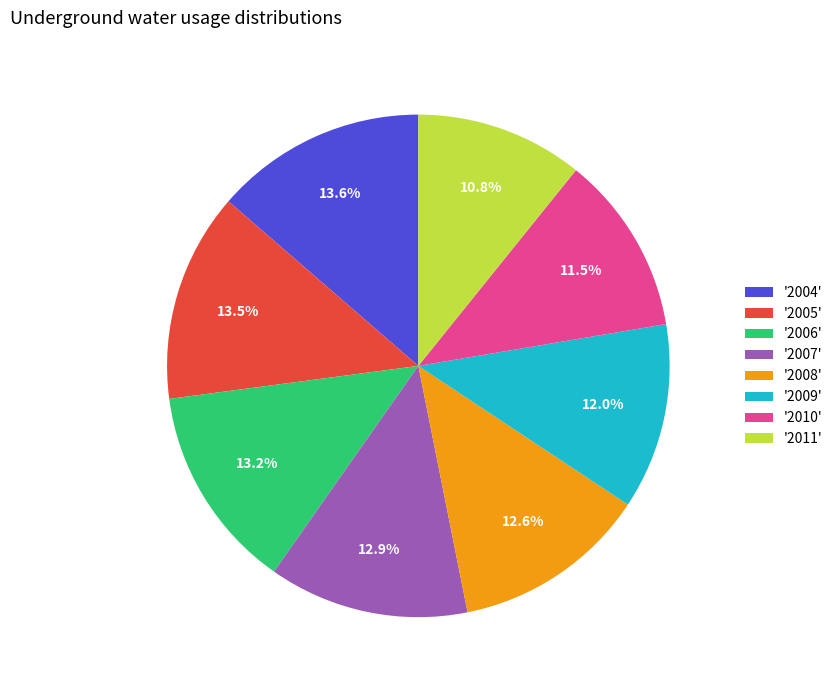

Is the sum of '2007' and '2005' greater than half?

No